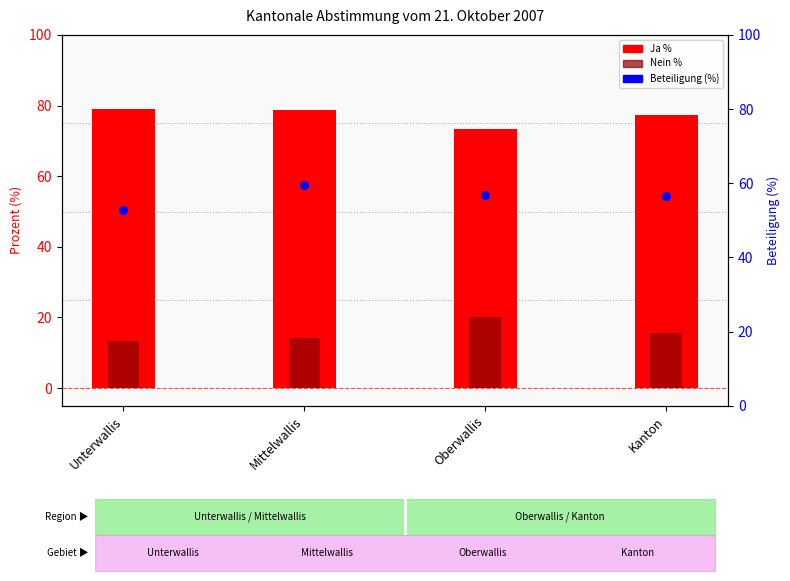

At which category is the sum across all series the highest?

Mittelwallis